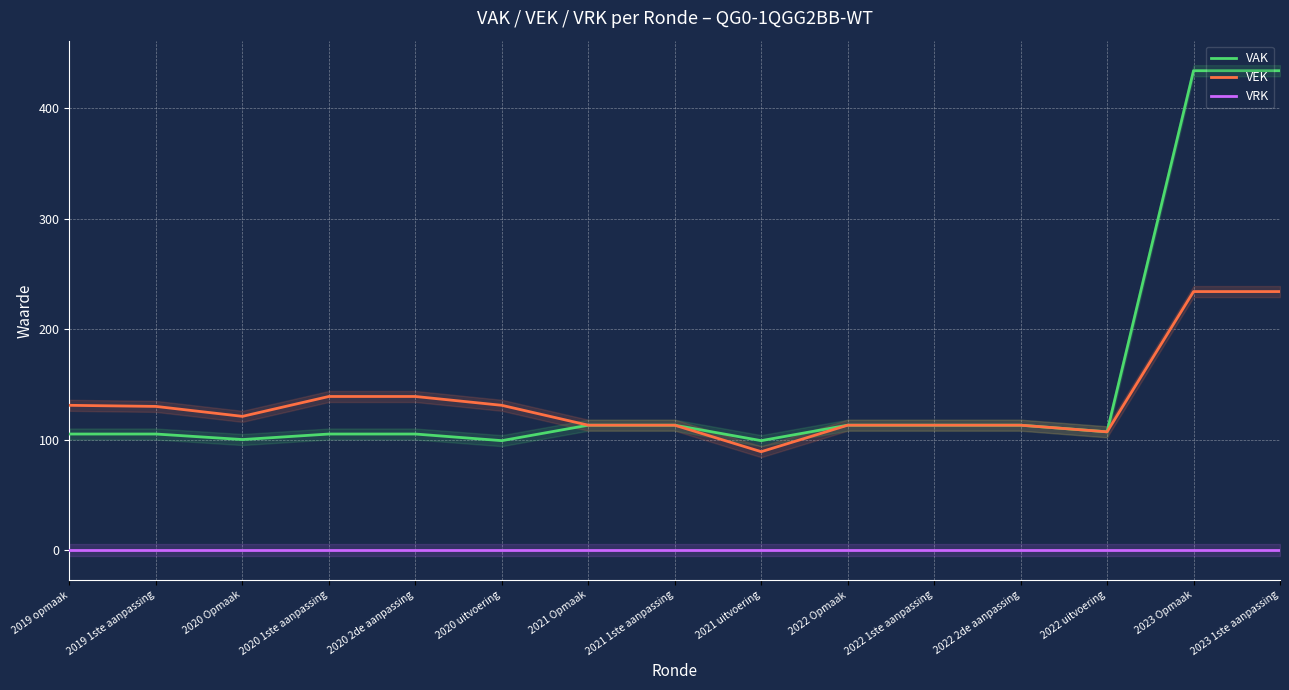

Which label corresponds to the largest value in the chart?

2023 Opmaak